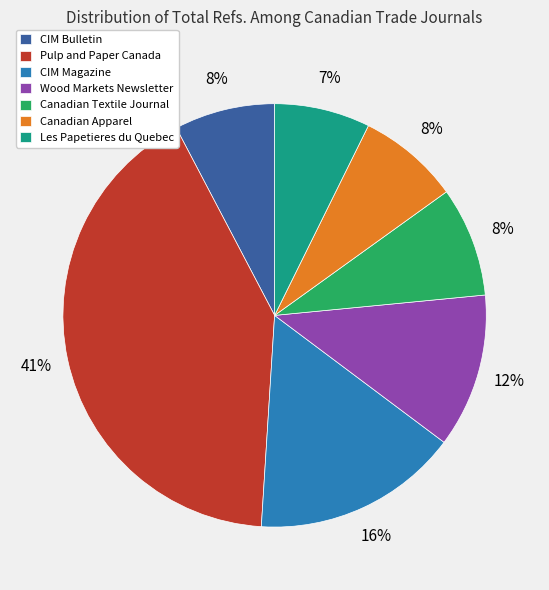

How many slices are in this pie chart?

7